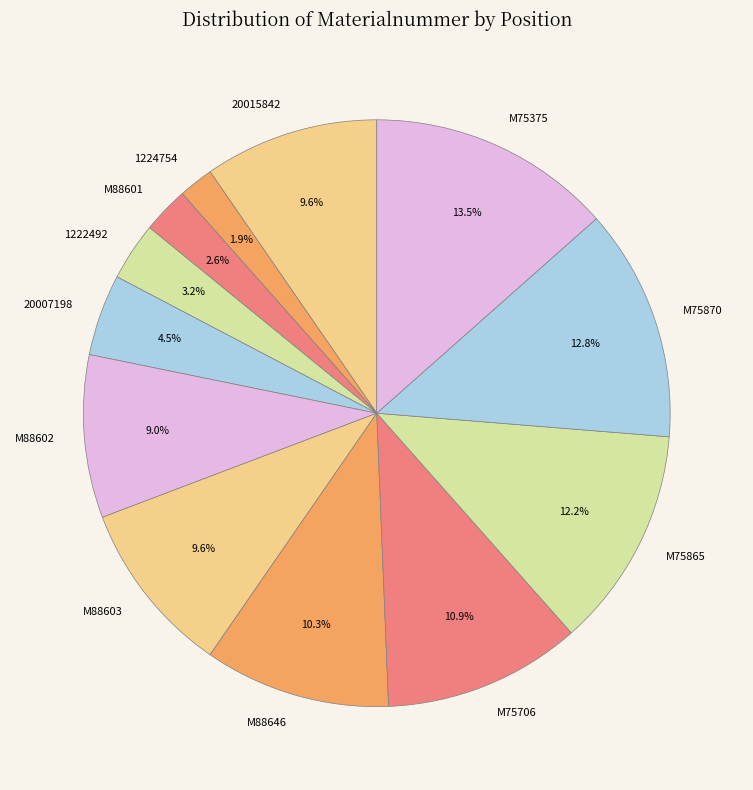

Count the number of slices in the pie.

12